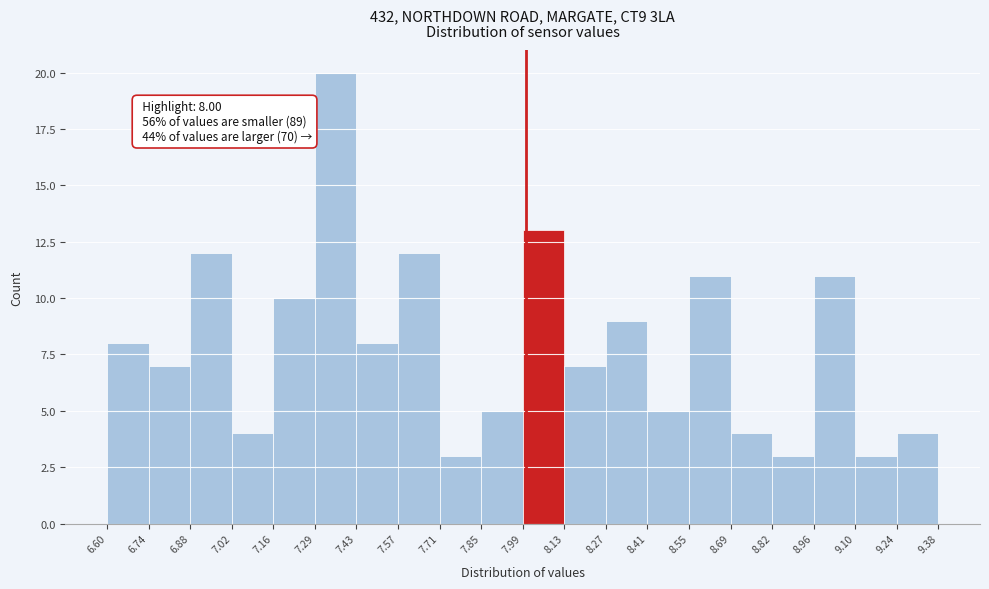

Which range on the x-axis has the tallest bar?

7.29 to 7.43